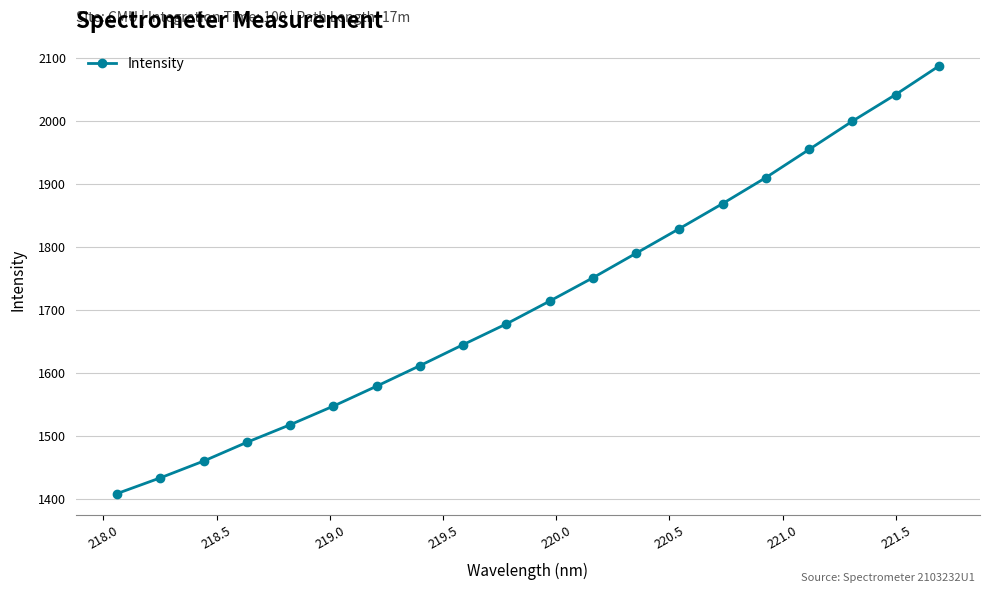

What is the difference between the maximum and minimum values?

678.5